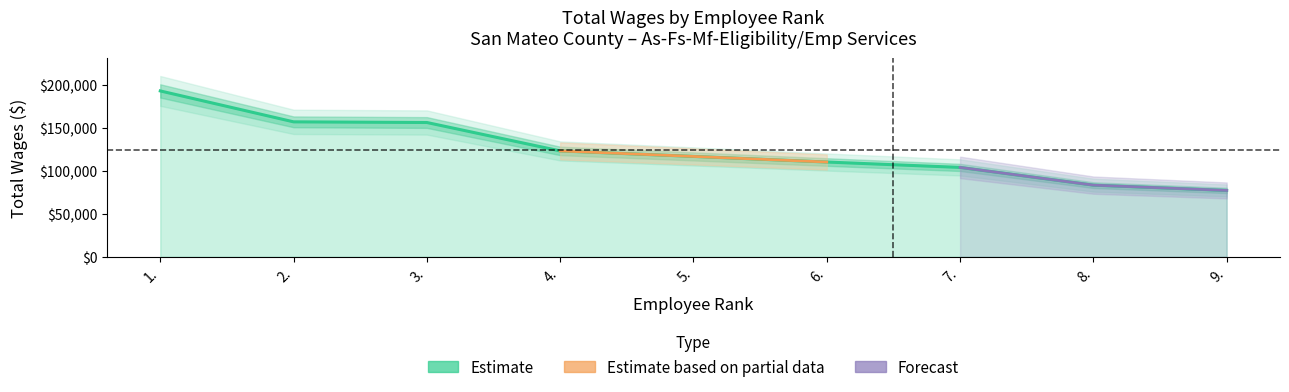

Where does the data first go above 116891?

1.